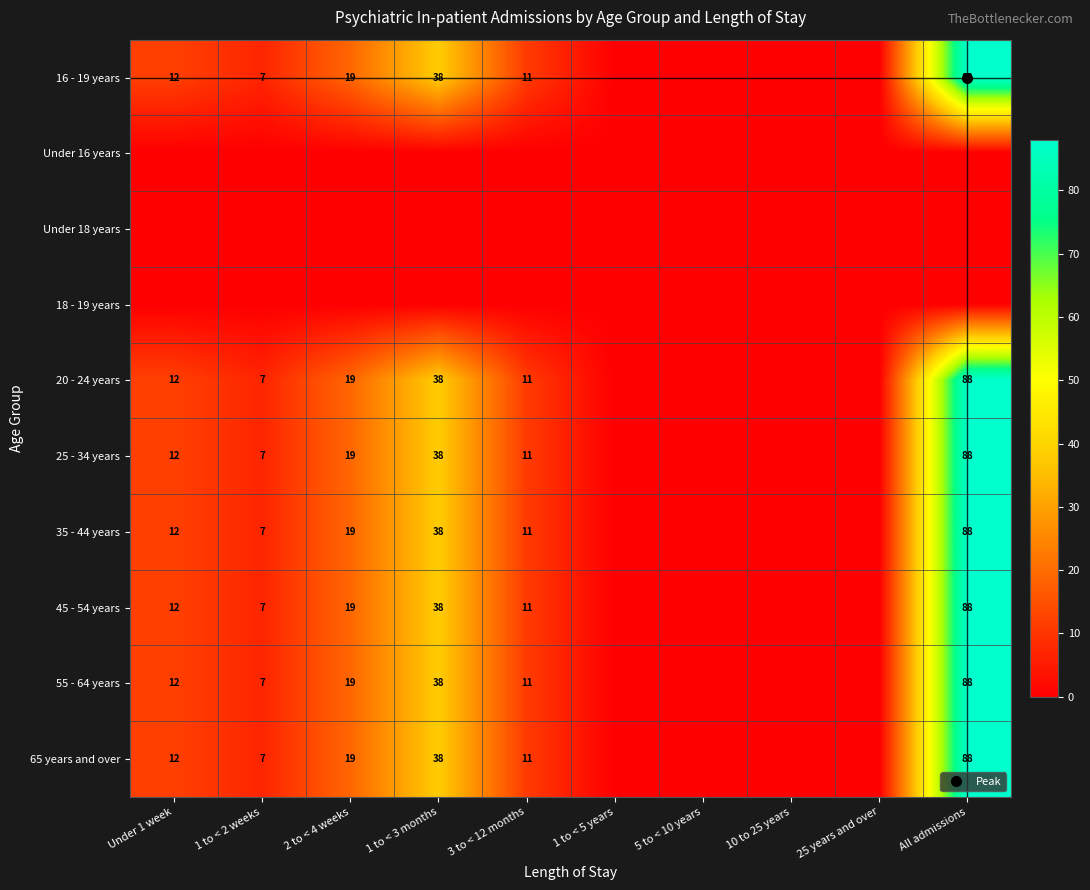

Is it true that 35 - 44 years equals 19 at 2 to < 4 weeks?

True